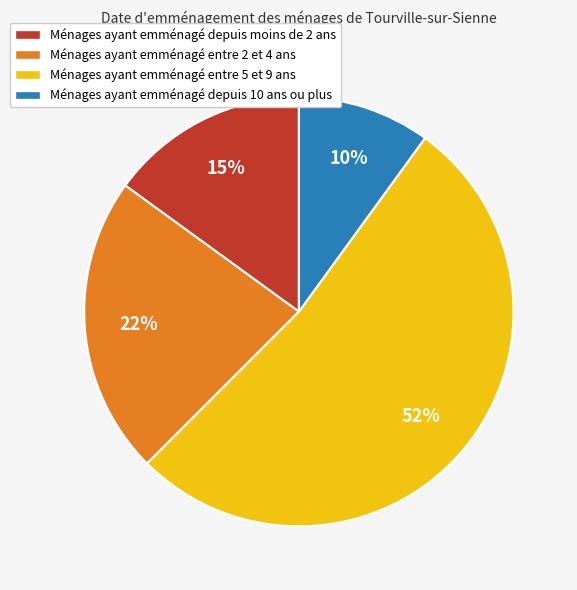

Is there any slice that represents more than half of the pie?

Yes